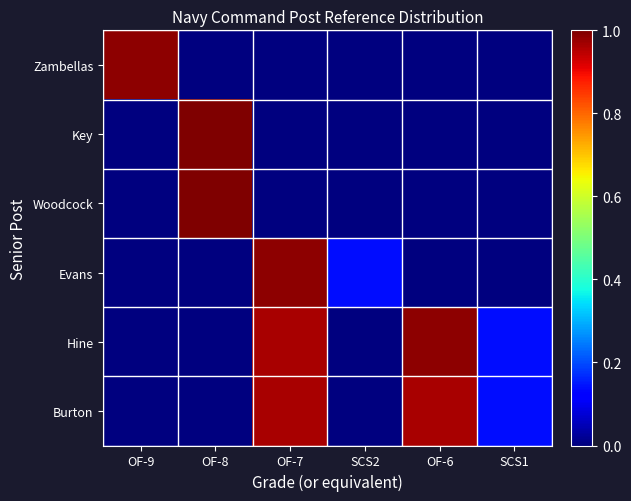

Reading left to right, what are all the values shown in this chart?

Zambellas: OF-9=1.0	OF-8=0.0	OF-7=0.0	SCS2=0.0	OF-6=0.0	SCS1=0.0
Key: OF-9=0.0	OF-8=1.0	OF-7=0.0	SCS2=0.0	OF-6=0.0	SCS1=0.0
Woodcock: OF-9=0.0	OF-8=1.0	OF-7=0.0	SCS2=0.0	OF-6=0.0	SCS1=0.0
Evans: OF-9=0.0	OF-8=0.0	OF-7=1.0	SCS2=0.1	OF-6=0.0	SCS1=0.0
Hine: OF-9=0.0	OF-8=0.0	OF-7=1.0	SCS2=0.0	OF-6=1.0	SCS1=0.1
Burton: OF-9=0.0	OF-8=0.0	OF-7=1.0	SCS2=0.0	OF-6=1.0	SCS1=0.1